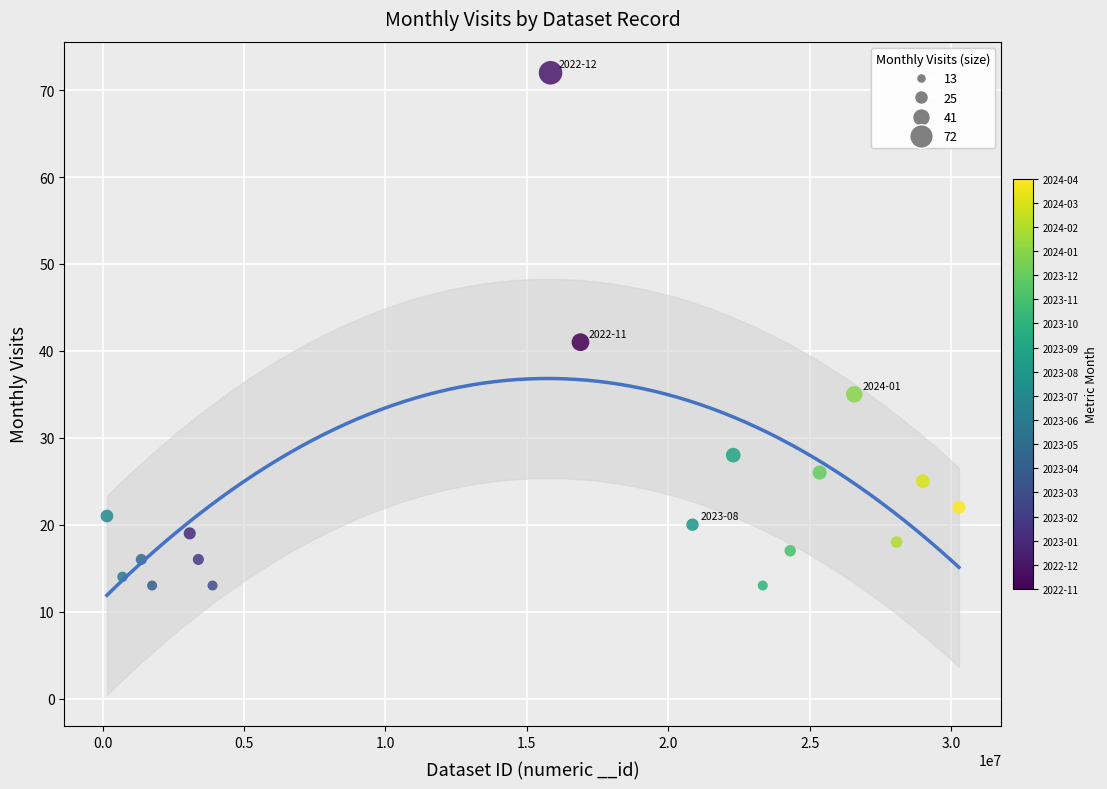

What Y value in the scatter plot is closest to 42?

41